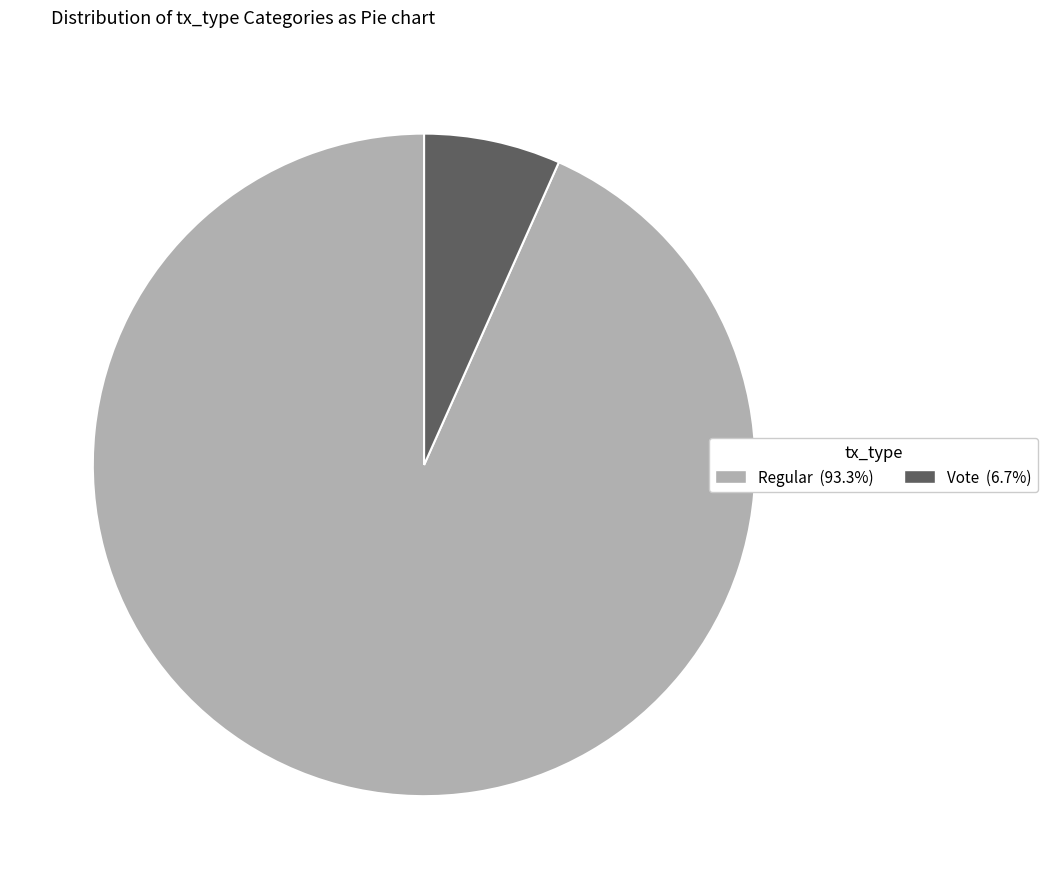

Between Regular and Vote, which is larger?

Regular